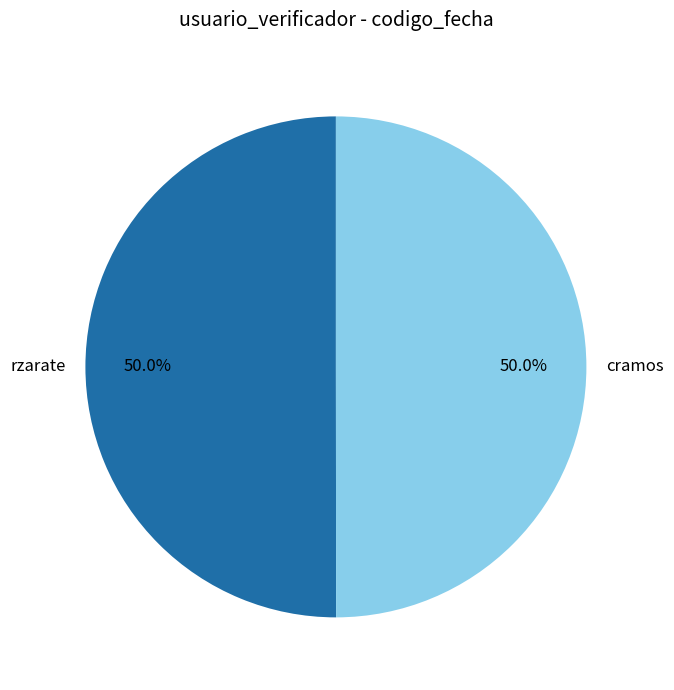

What percentage do rzarate and cramos together represent?

100.0%